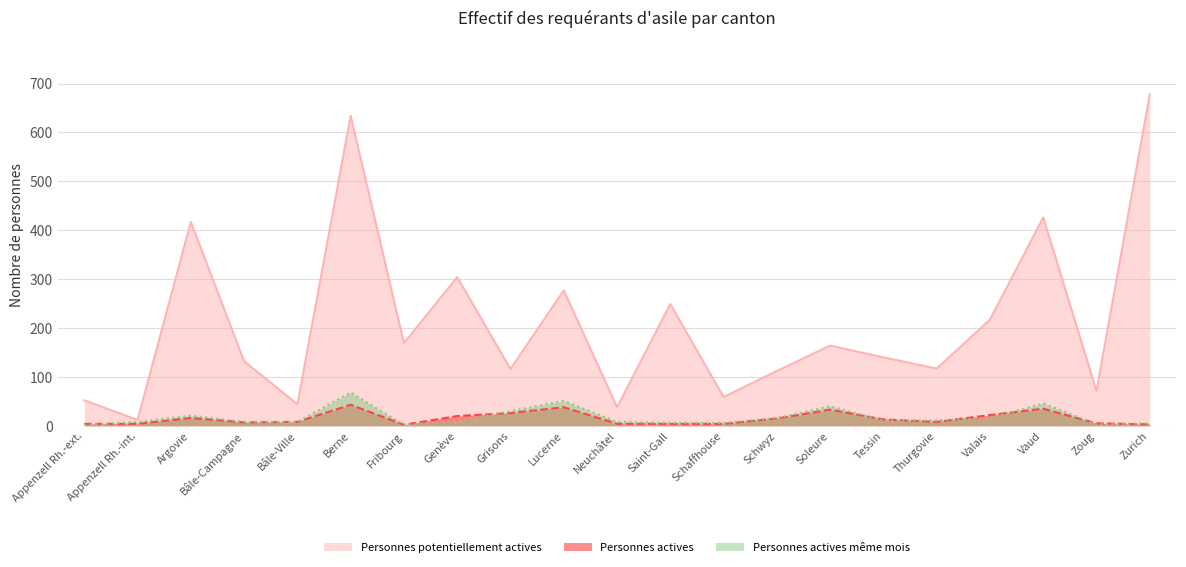

The Personnes potentiellement actives series shows 634 at Berne. True or false?

True